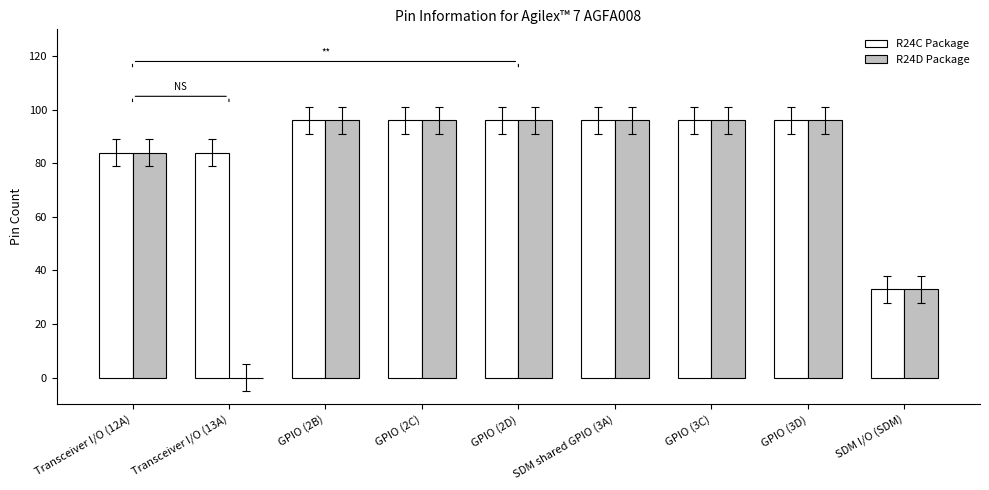

Reading right to left, what are all the values shown in this chart?

R24C Package: SDM I/O (SDM)=33	GPIO (3D)=96	GPIO (3C)=96	SDM shared GPIO (3A)=96	GPIO (2D)=96	GPIO (2C)=96	GPIO (2B)=96	Transceiver I/O (13A)=84	Transceiver I/O (12A)=84
R24D Package: SDM I/O (SDM)=33	GPIO (3D)=96	GPIO (3C)=96	SDM shared GPIO (3A)=96	GPIO (2D)=96	GPIO (2C)=96	GPIO (2B)=96	Transceiver I/O (13A)=0	Transceiver I/O (12A)=84